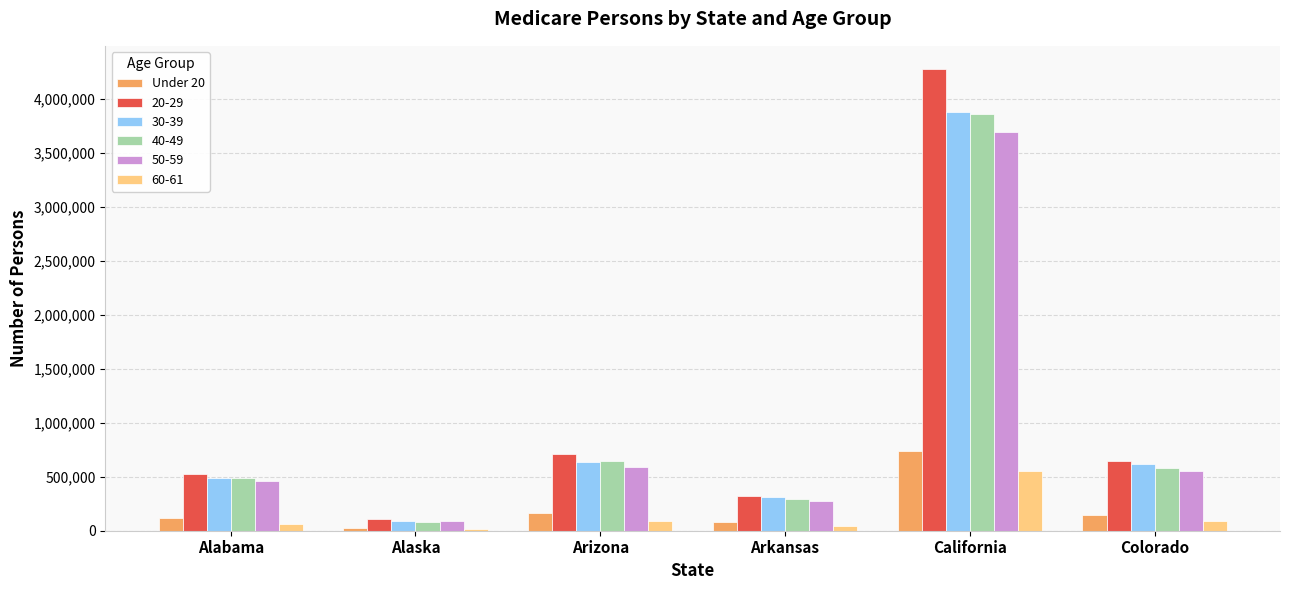

What is the difference between the highest and lowest values at California?

3721986